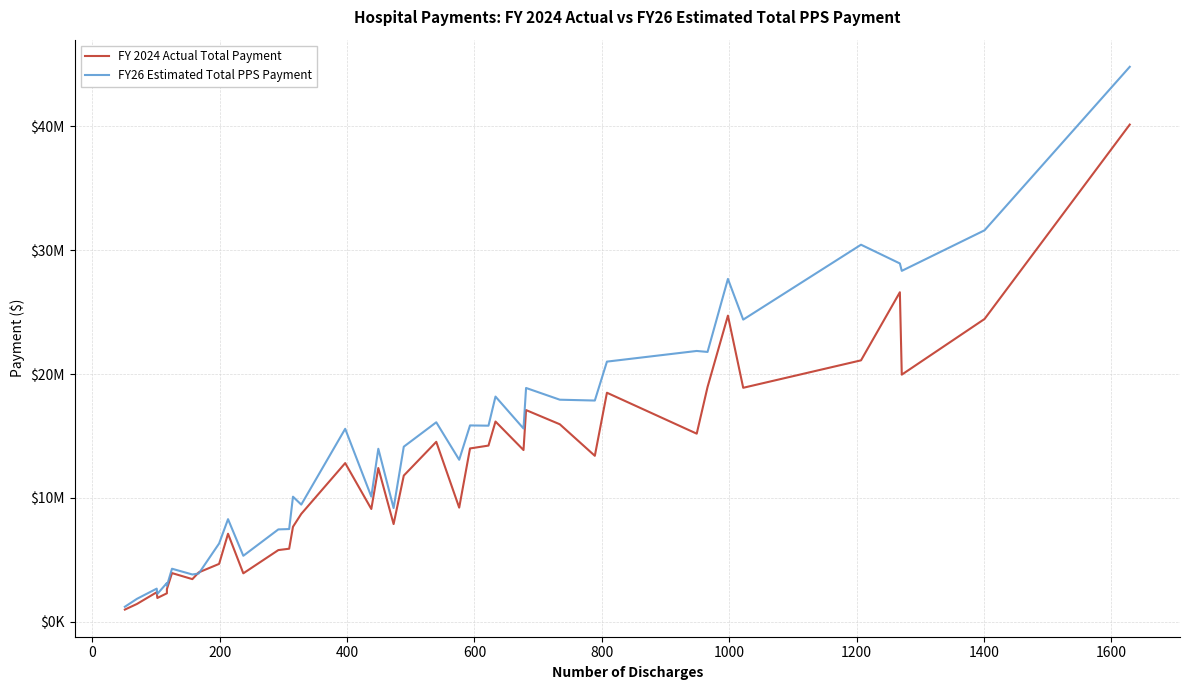

How many interior local valleys does the FY 2024 Actual Total Payment series have?

11